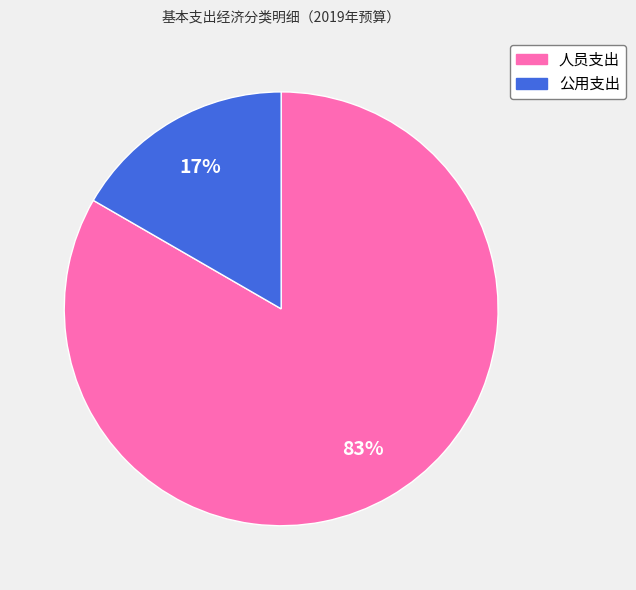

Does any single category account for the majority?

Yes